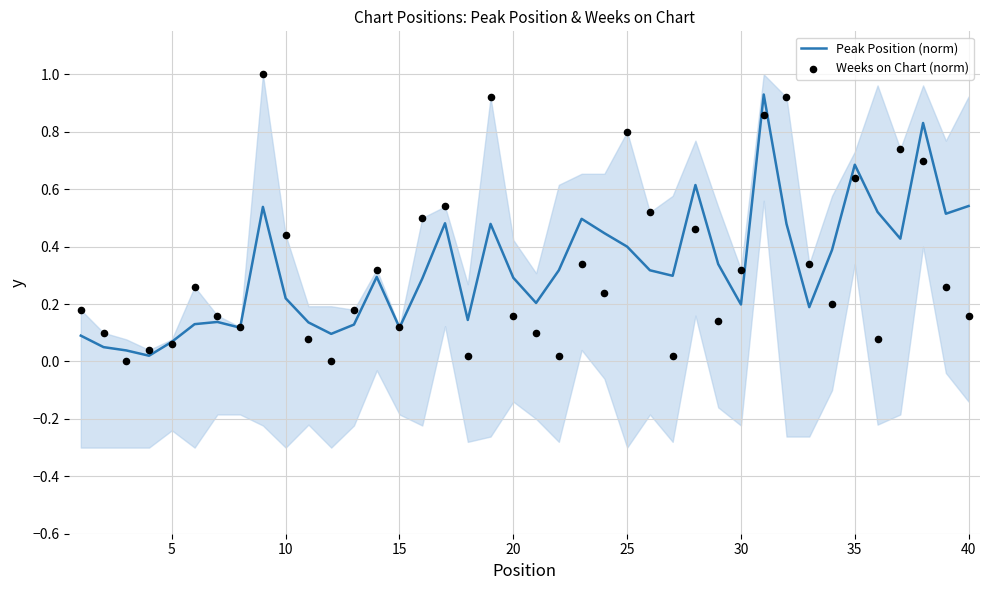

The value of Peak Position (norm) at 25 is 0.7. True or false?

False